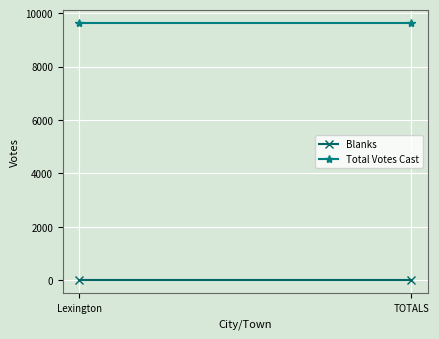

At which label does Total Votes Cast reach its peak?

Lexington